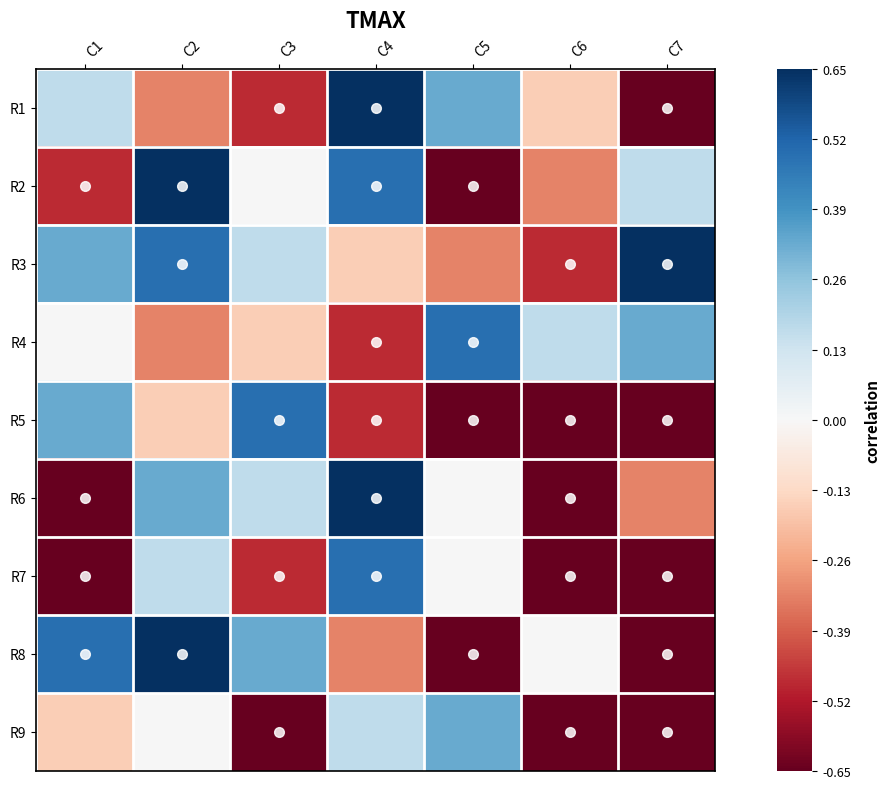

List the series in order of their peak value, highest first.

R1, R2, R3, R6, R8, R4, R5, R7, R9